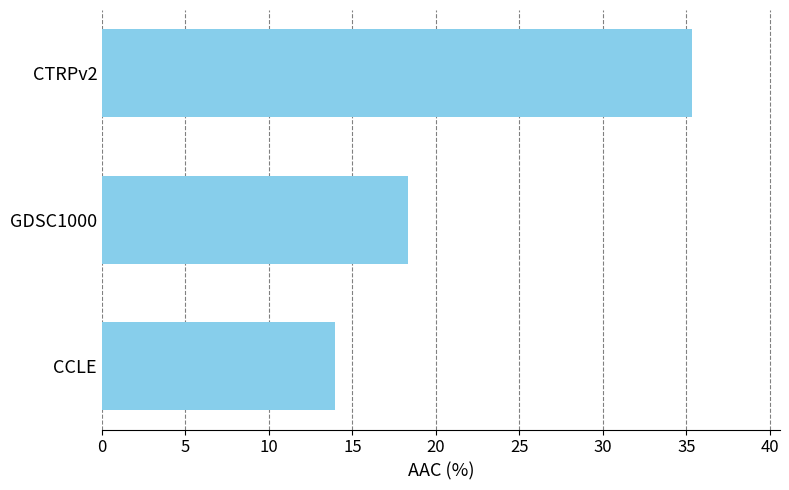

List the labels in order of value, largest first.

CTRPv2, GDSC1000, CCLE